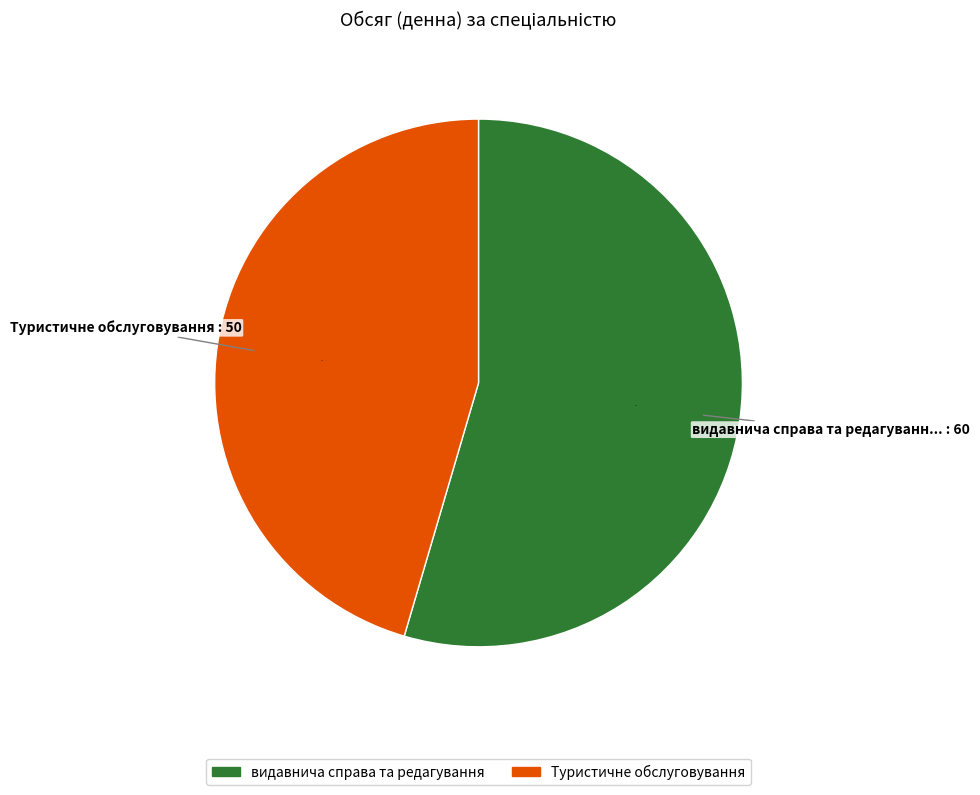

Between видавнича справа та редагування and Туристичне обслуговування, which is larger?

видавнича справа та редагування